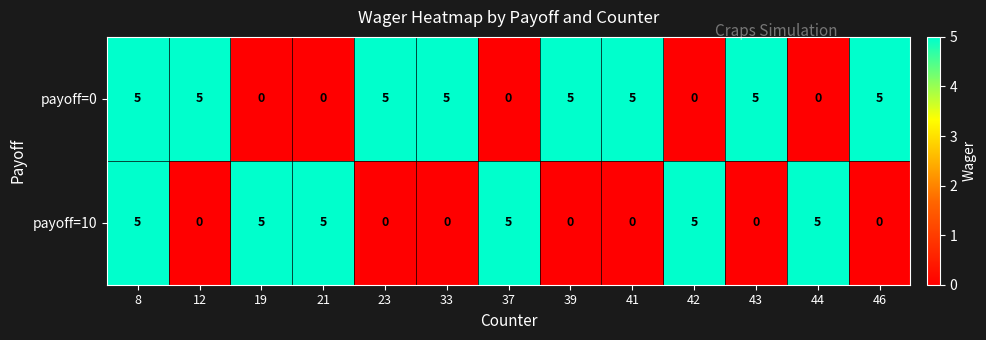

Reading left to right, transcribe all the data shown in this chart.

payoff=0: 5	5	0	0	5	5	0	5	5	0	5	0	5
payoff=10: 5	0	5	5	0	0	5	0	0	5	0	5	0